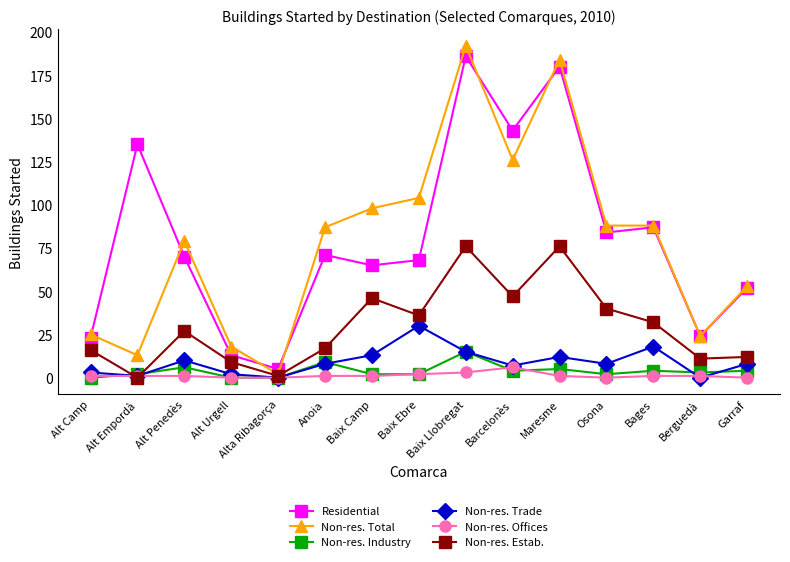

The value of Non-res. Total at Alt Urgell is 6. True or false?

False